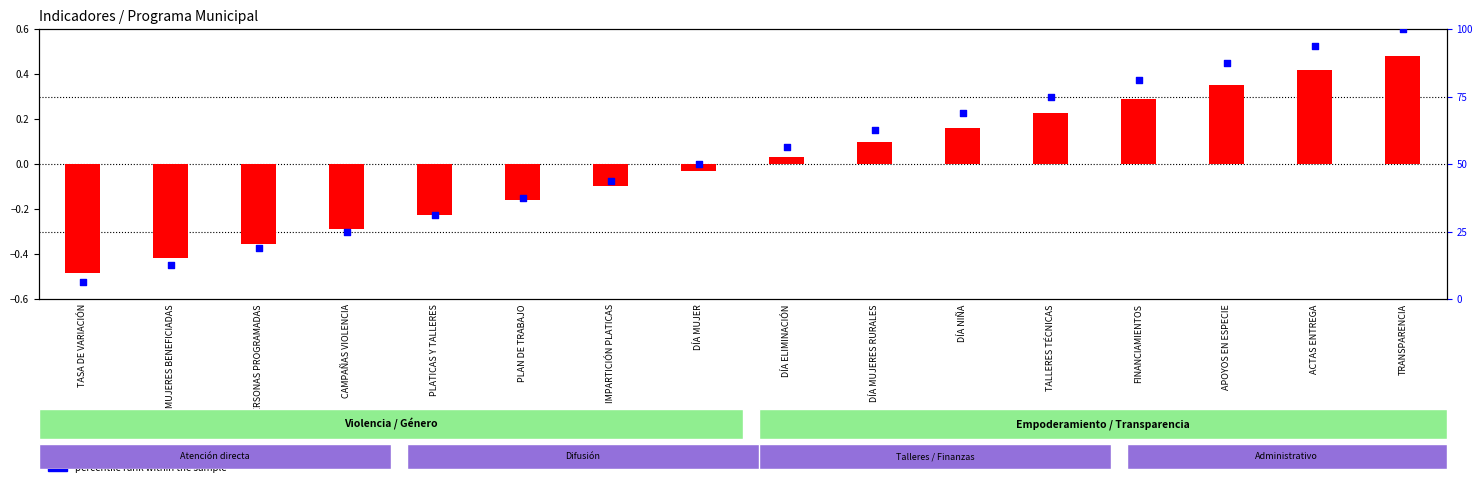

At which category is the sum across all series the highest?

TRANSPARENCIA